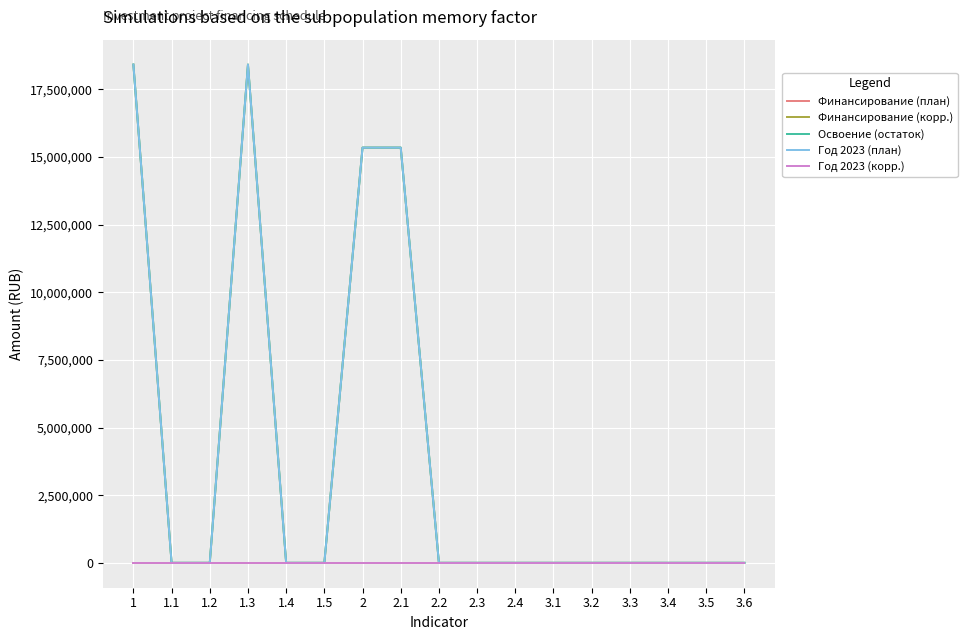

What is the label of the 4th point from the left?

1.3